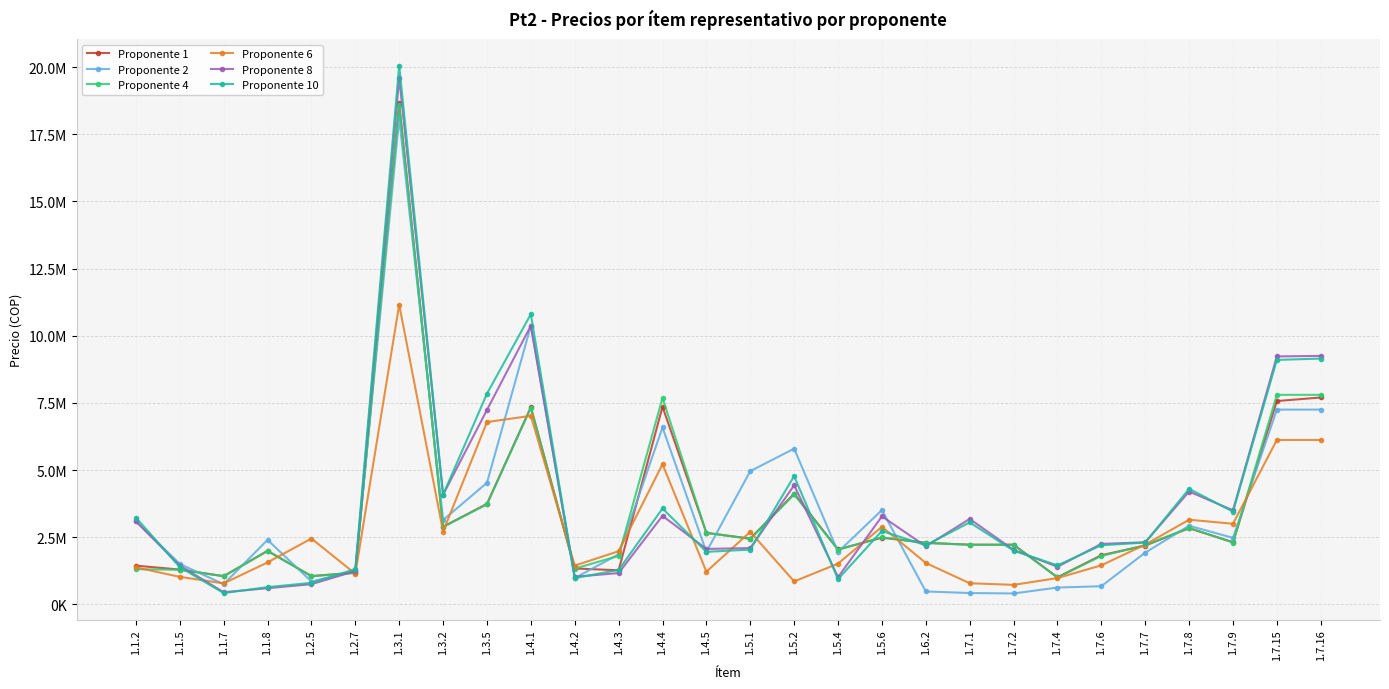

What is the label of the 3rd point from the right?

1.7.9